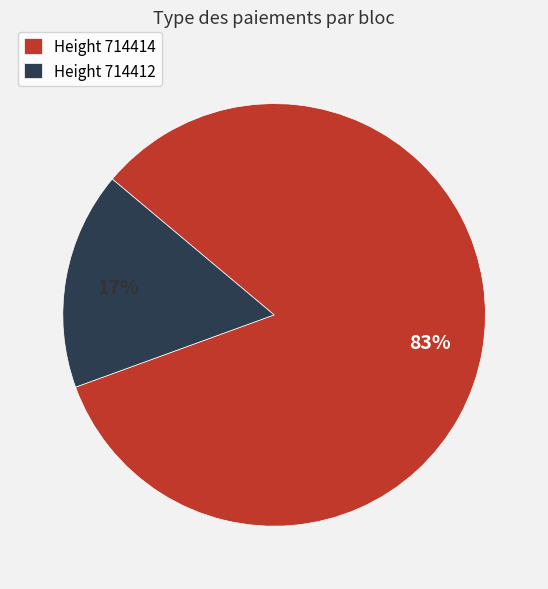

The Height 714414 slice represents 83% of the pie. True or false?

True